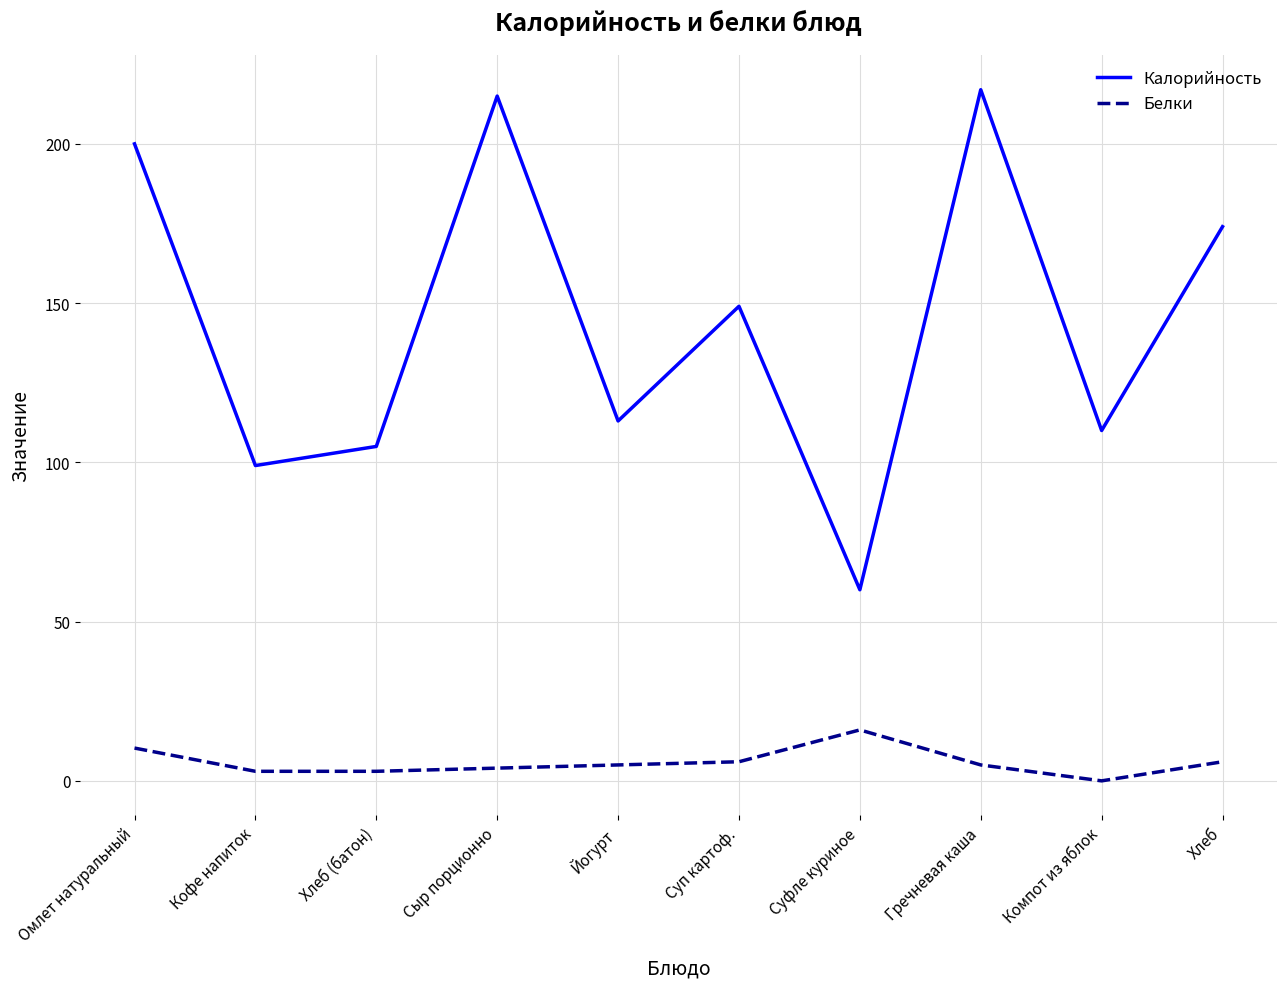

Is the value of Калорийность at Суфле куриное greater than the value of Белки at Кофе напиток?

Yes